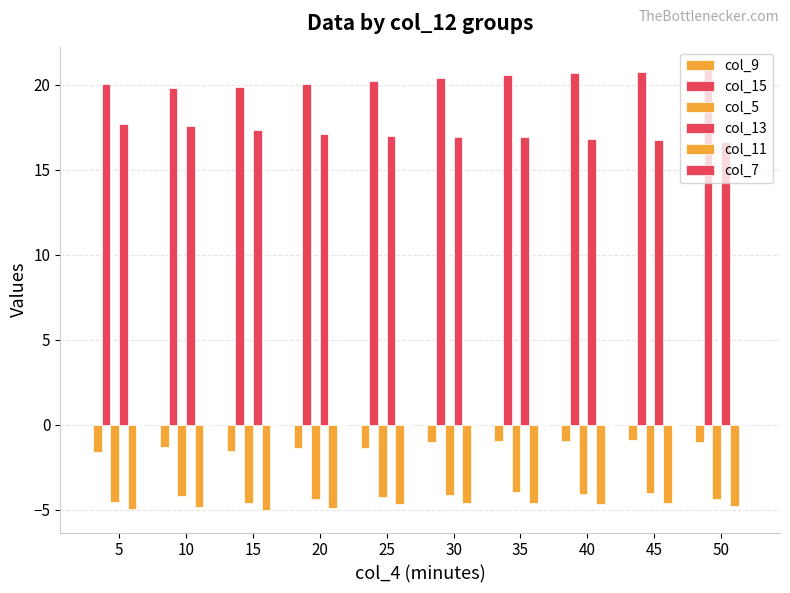

How many bars are there in total?

50